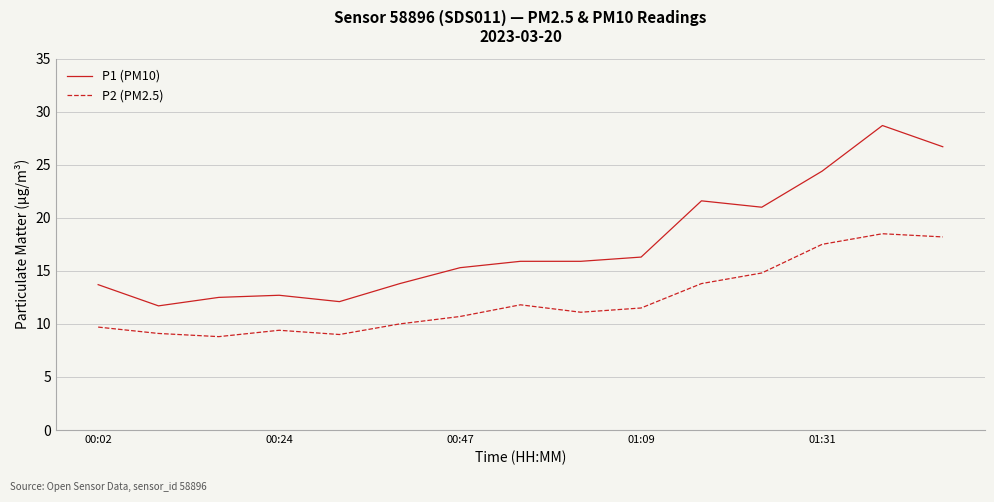

Which series has the widest spread of values?

P1 (PM10)